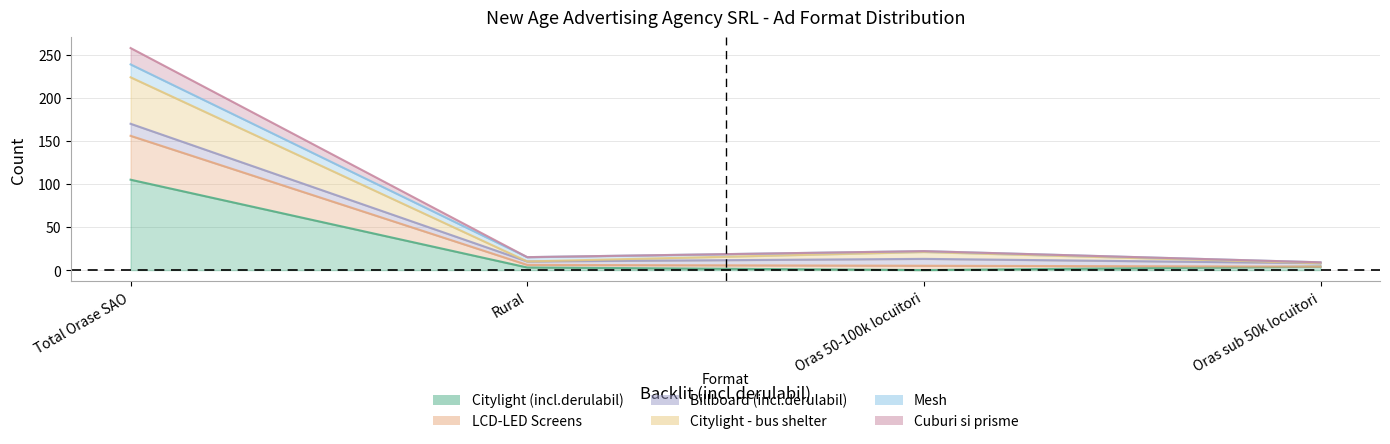

Where is the first local minimum for Citylight (incl.derulabil)?

Oras 50-100k locuitori